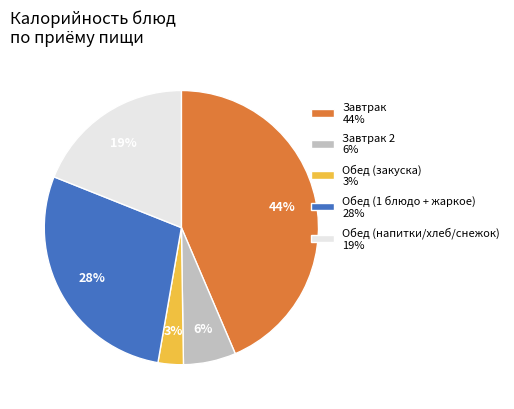

To the nearest percent, what is the difference between the largest and smallest slice percentages?

41%